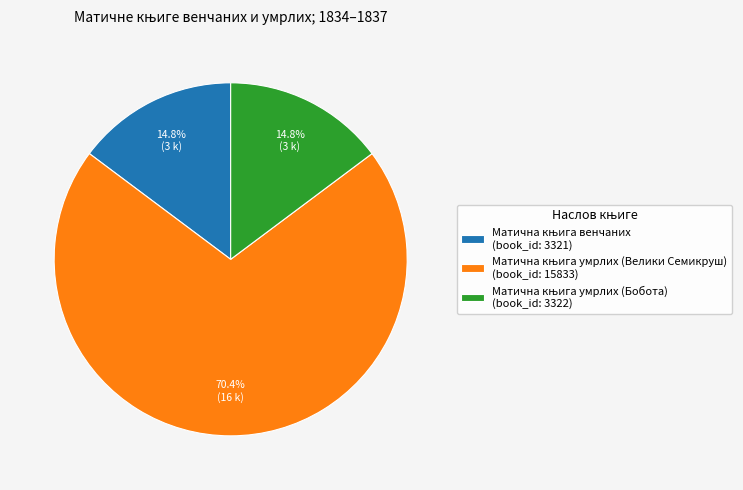

Is there any slice that represents more than half of the pie?

Yes